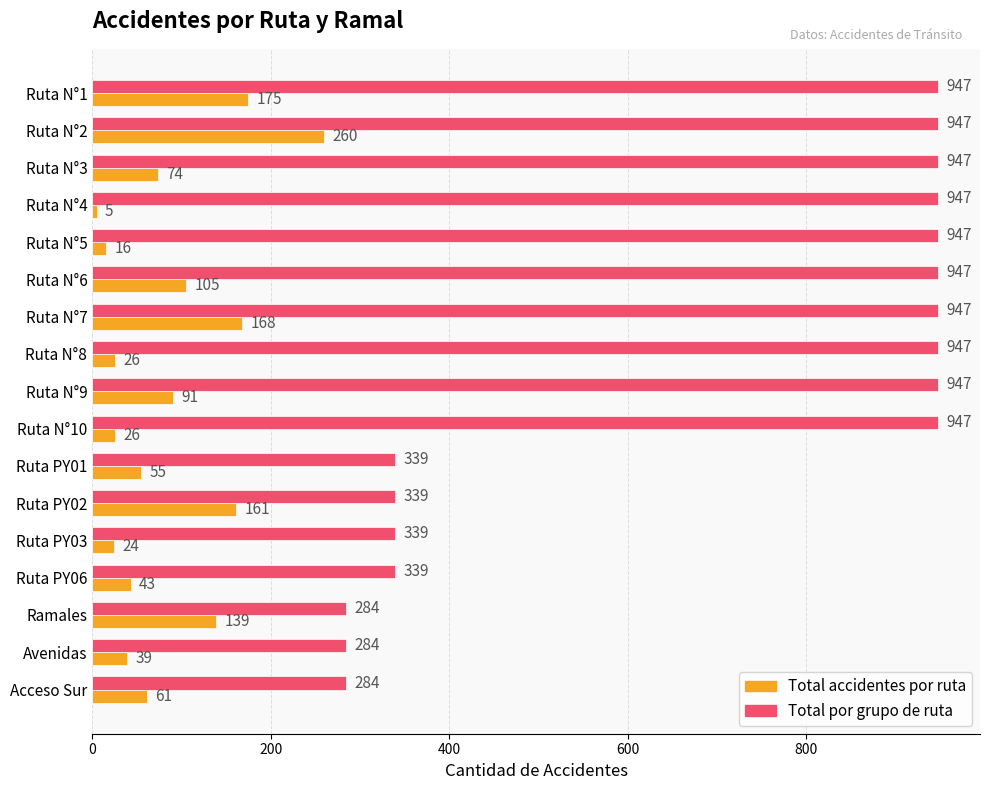

At which category is the sum across all series the highest?

Ruta N°2